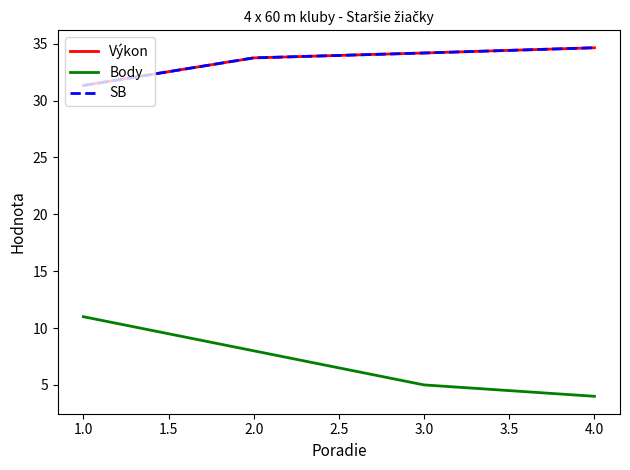

Does the chart display data point markers on the line(s)?

No